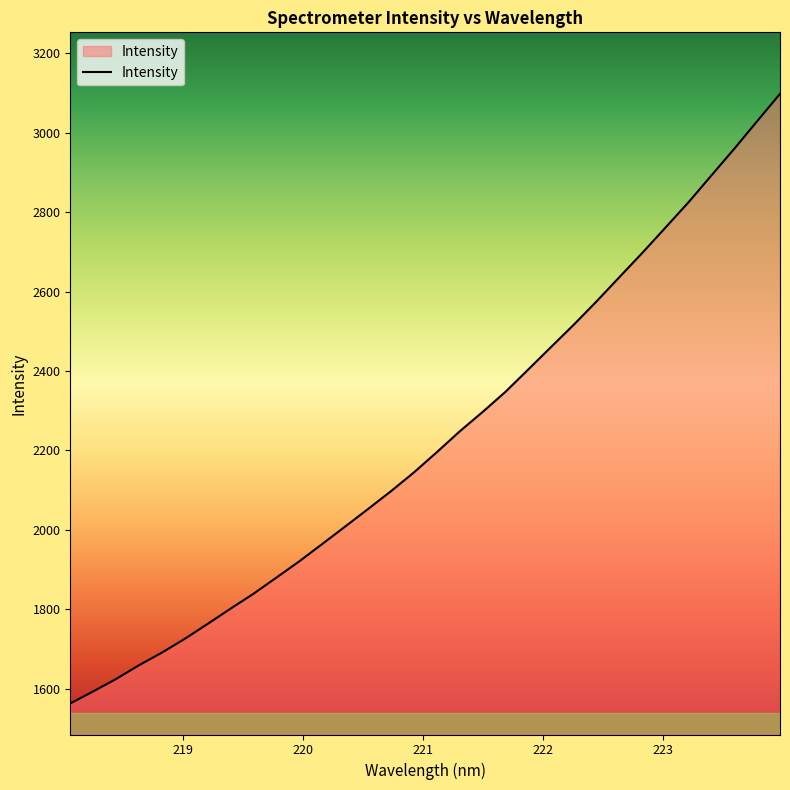

What is the difference between the maximum and minimum values?

1534.6